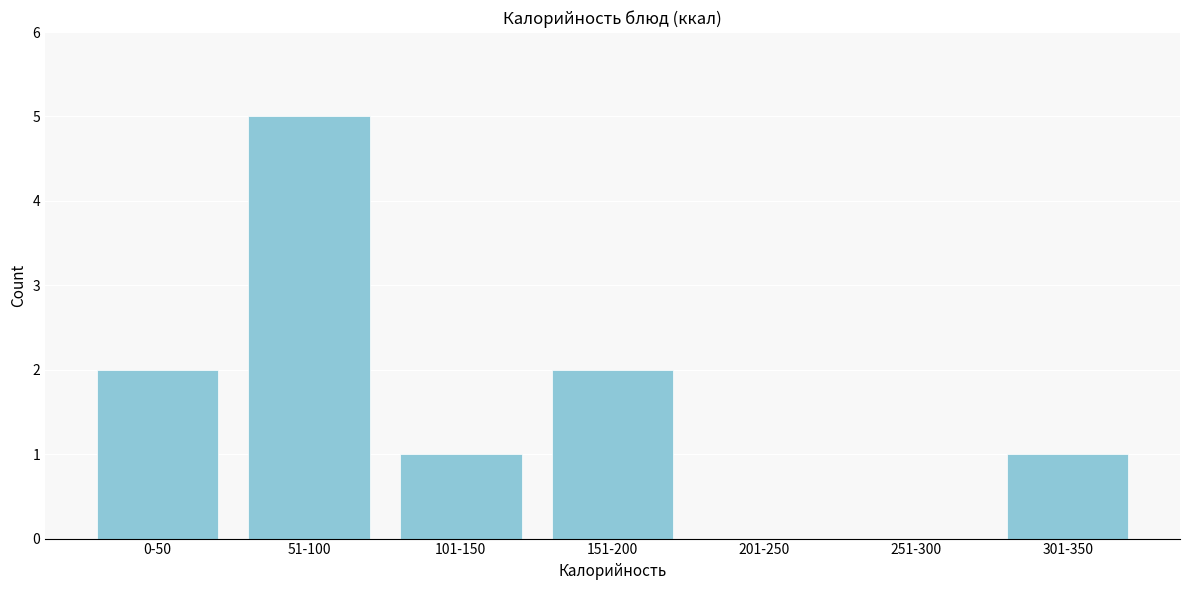

Reading left to right, what are all the values shown in this chart?

0-50=2	51-100=5	101-150=1	151-200=2	201-250=0	251-300=0	301-350=1